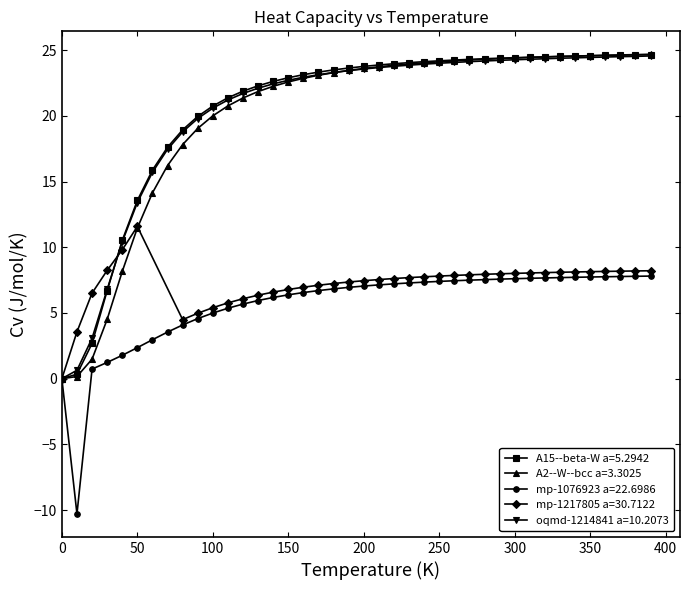

The value of A15--beta-W a=5.2942 at 200 is 32.6. True or false?

False